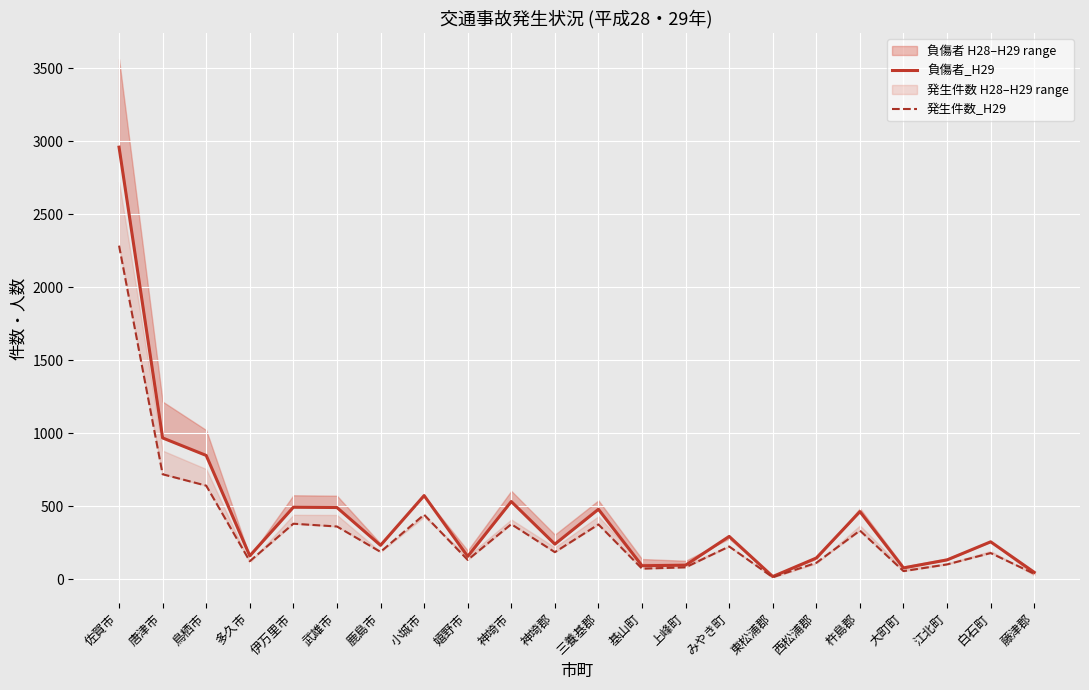

The value of 発生件数_H29 at 鹿島市 is 333. True or false?

False